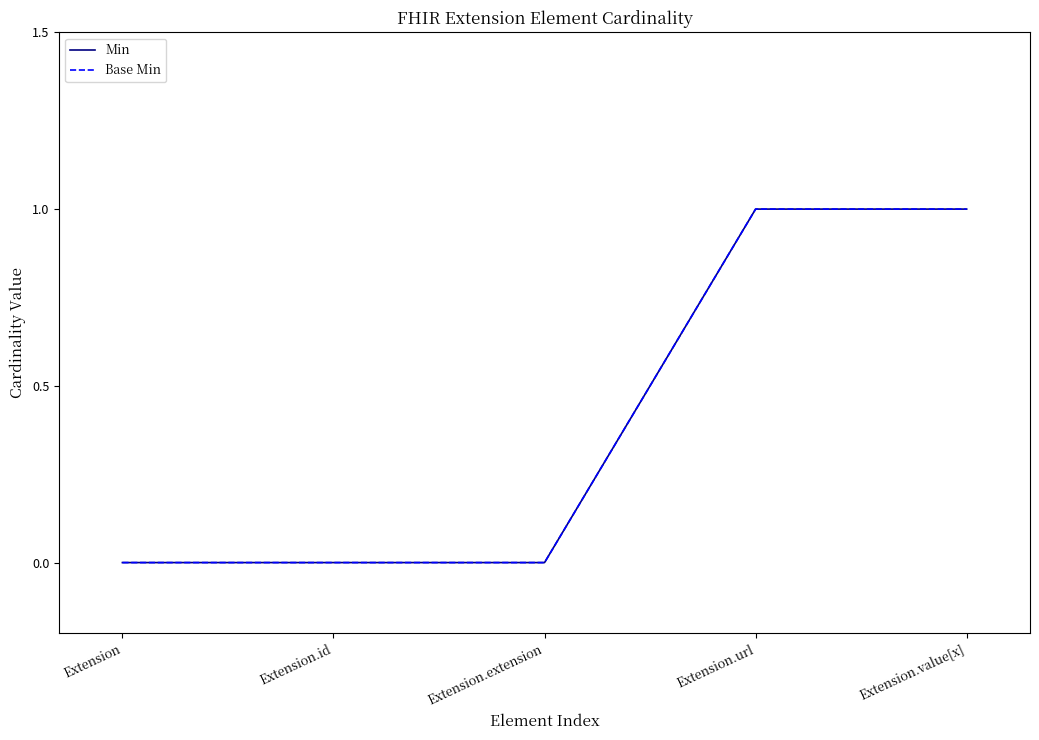

Rank the series at Extension.value[x] from lowest to highest value.

Min, Base Min